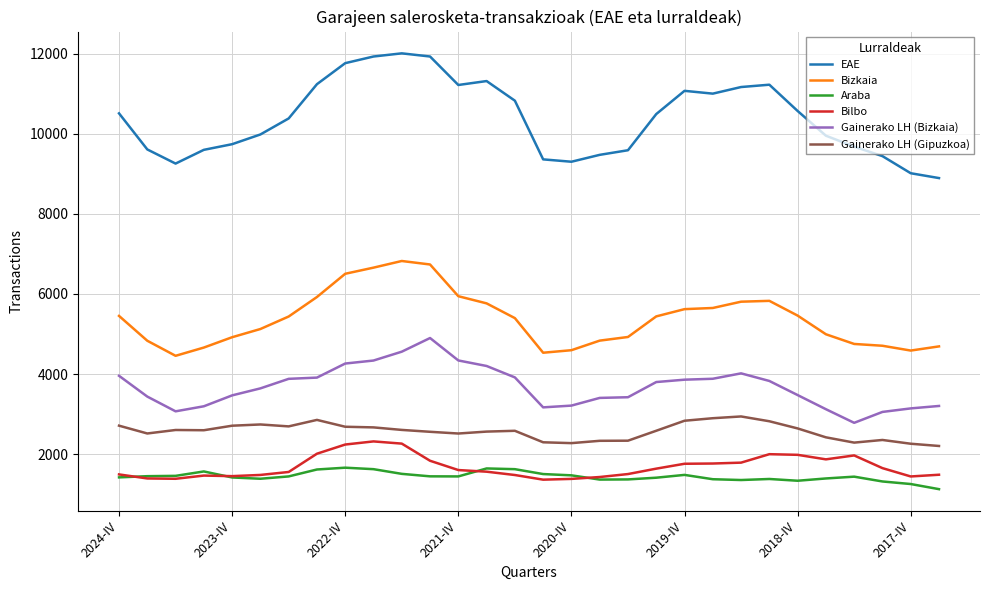

True or false: EAE and Bizkaia intersect in this chart.

False